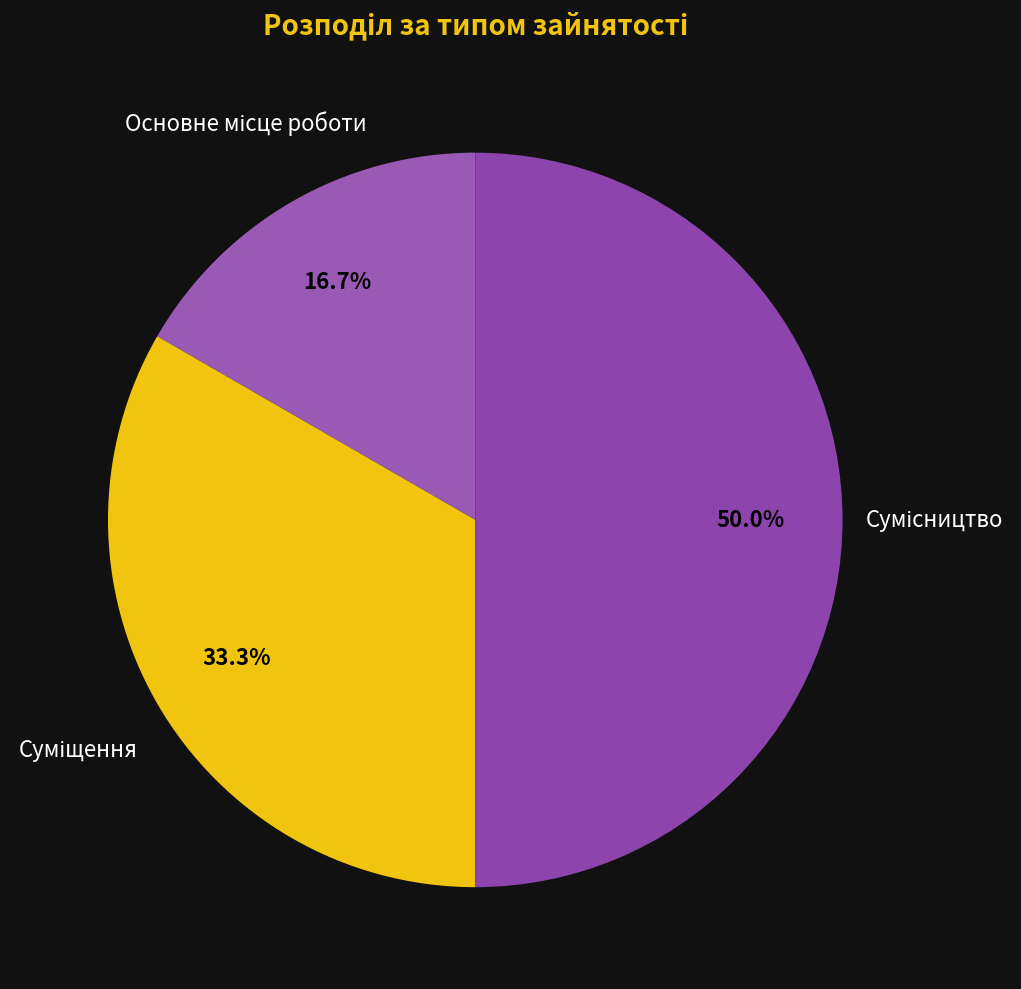

True or false: Основне місце роботи accounts for 17% of the total.

True